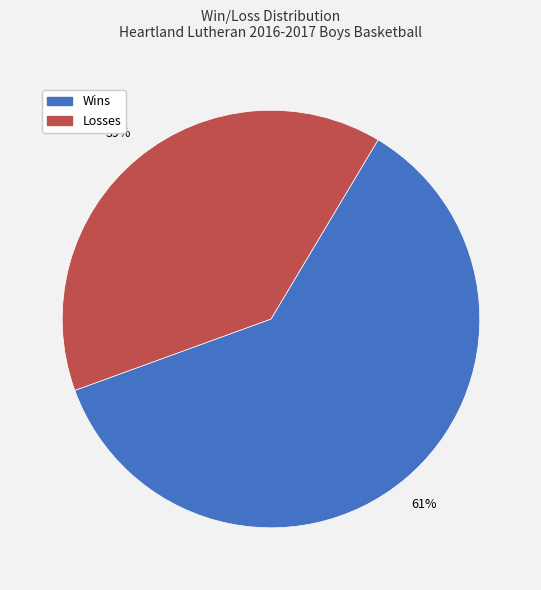

To the nearest percent, what is the difference between the largest and smallest slice percentages?

22%